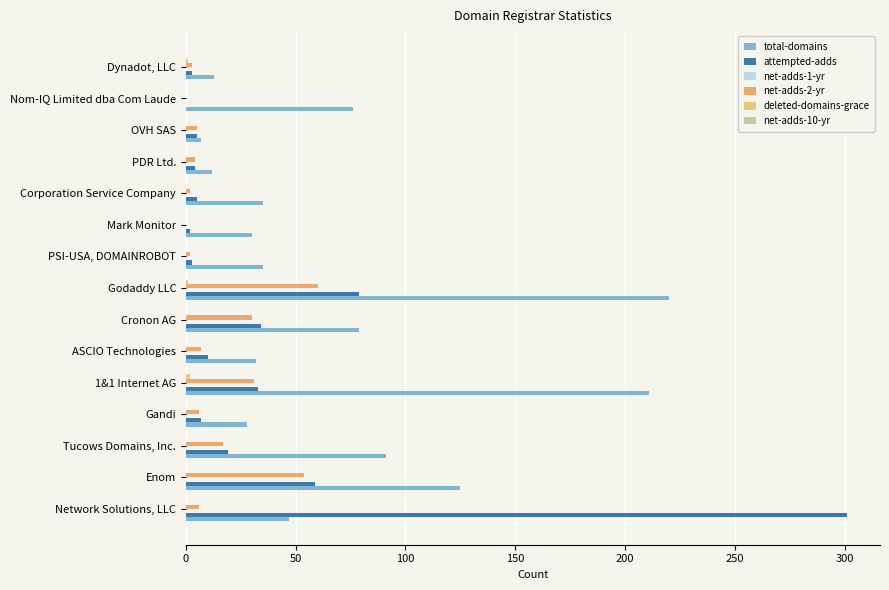

How many distinct data groups are displayed?

4